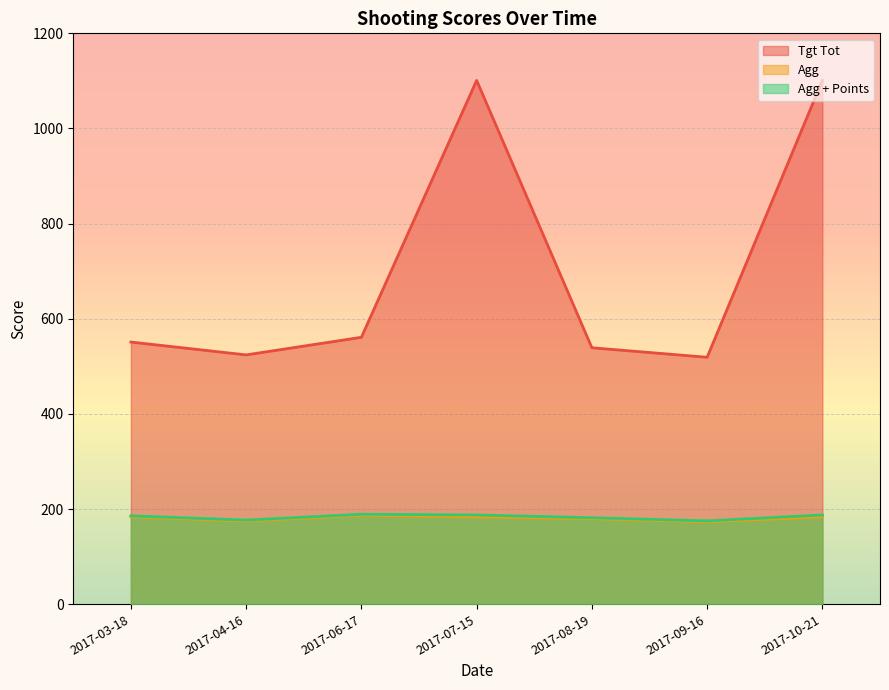

How many lines are shown in the chart?

3